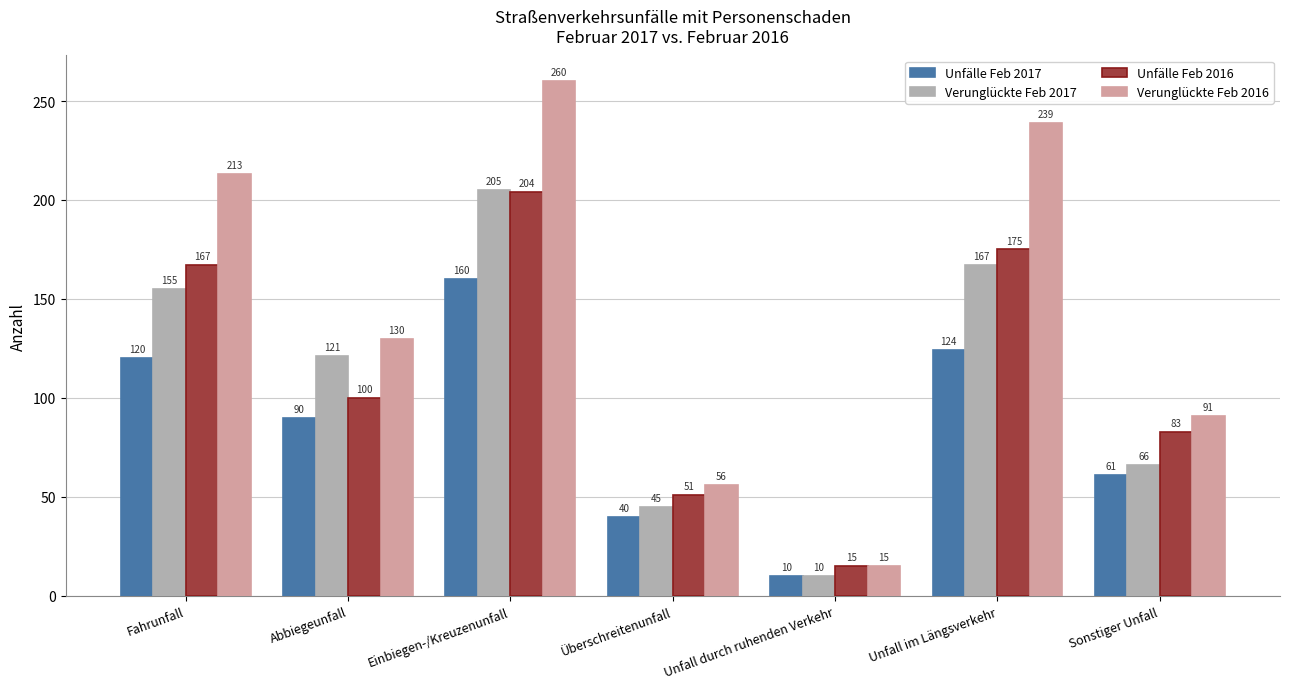

What is the difference between the second highest and second lowest values in the Verunglückte Feb 2017 series?

122